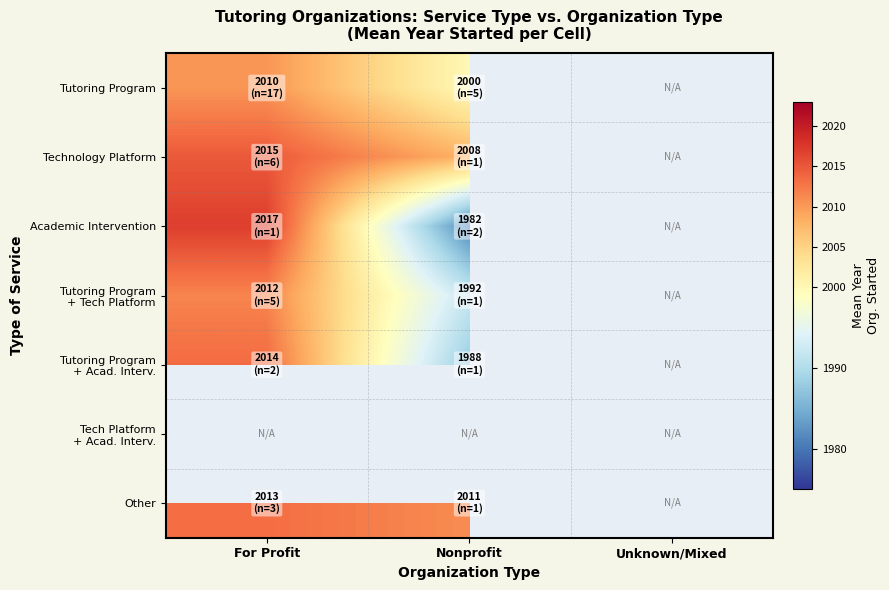

How many distinct data groups are displayed?

7